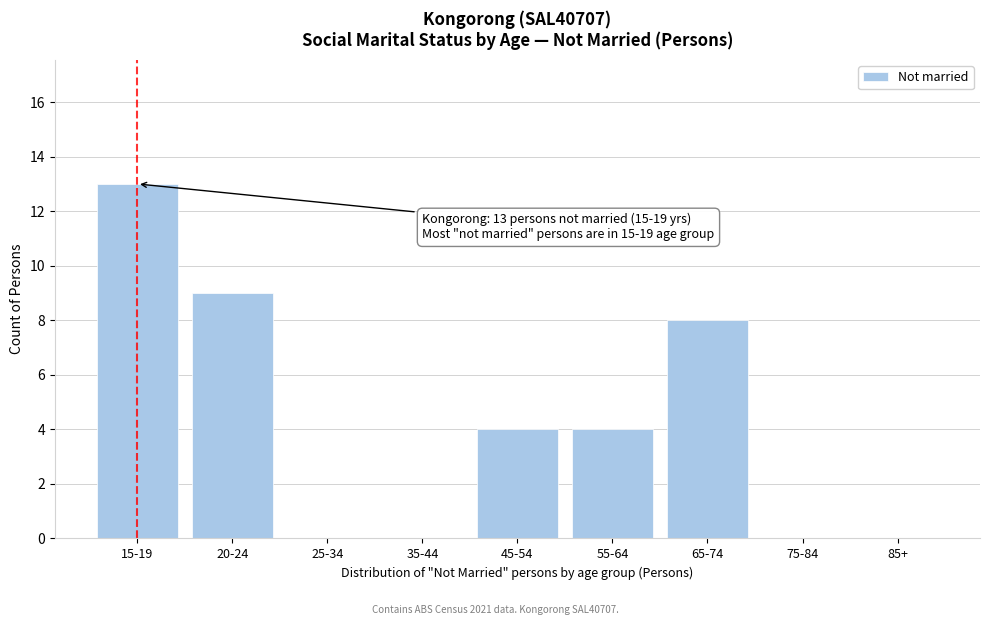

Reading right to left, extract all data points from this chart.

85+=0	75-84=0	65-74=8	55-64=4	45-54=4	35-44=0	25-34=0	20-24=9	15-19=13